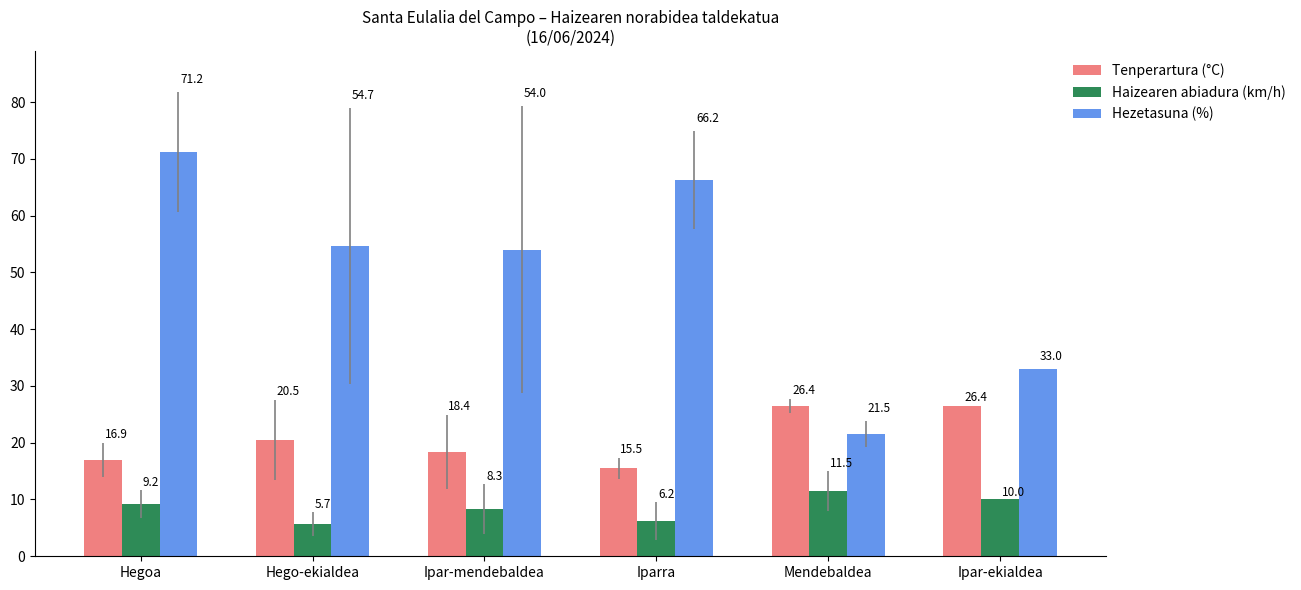

Which series changed the most between Hegoa and Ipar-ekialdea?

Hezetasuna (%)